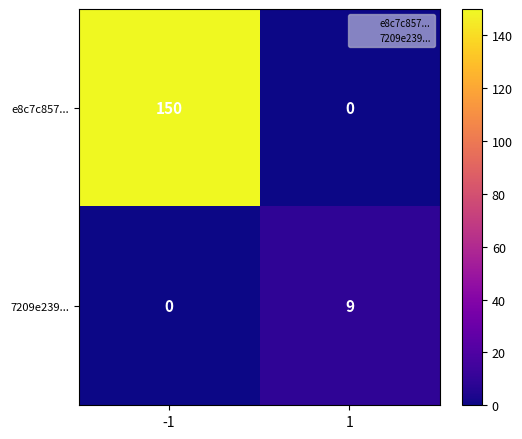

What is the maximum value for 7209e239...?

9